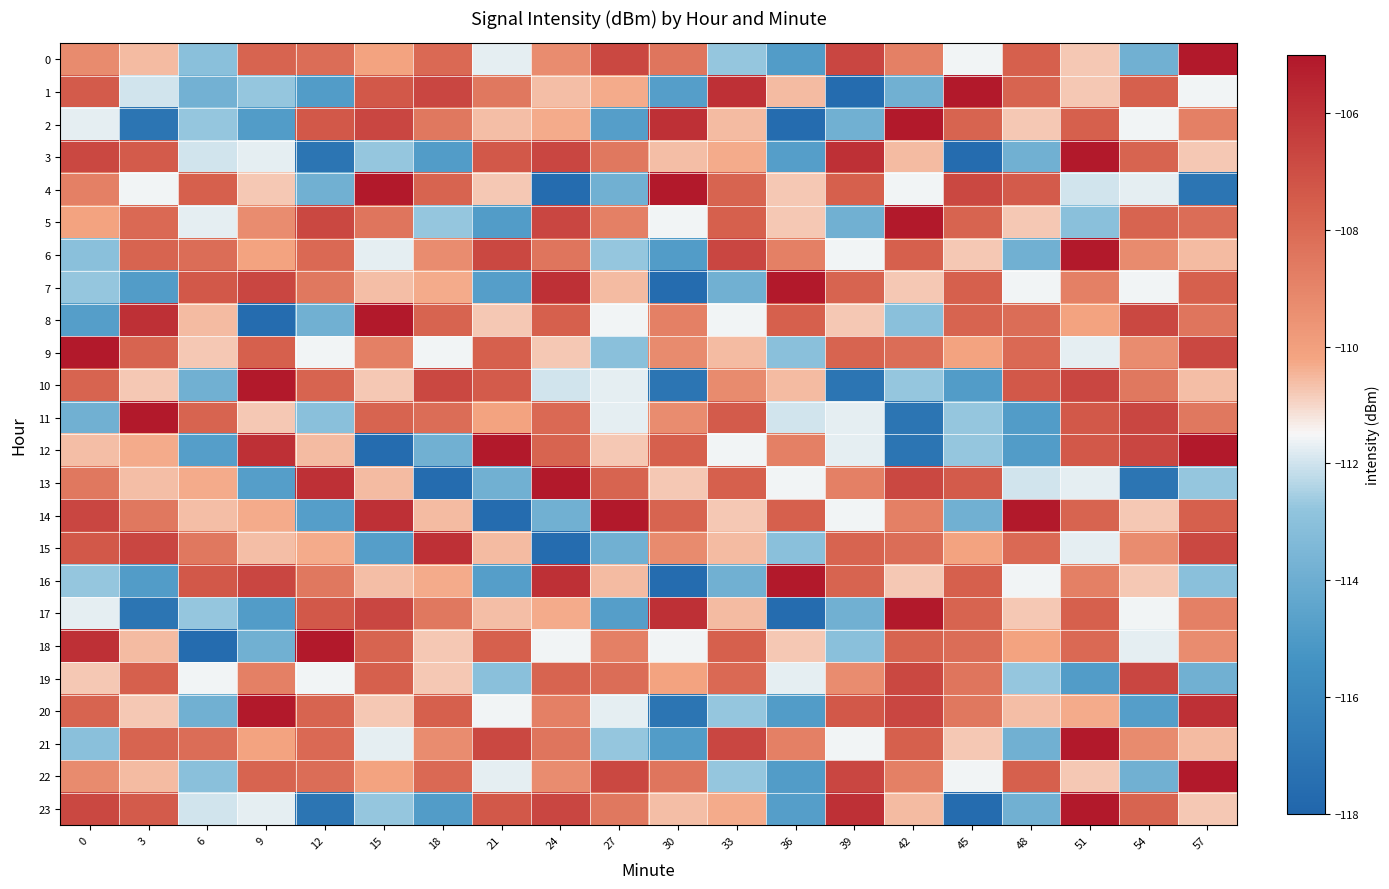

Which has a higher value, 48 or 57?

57